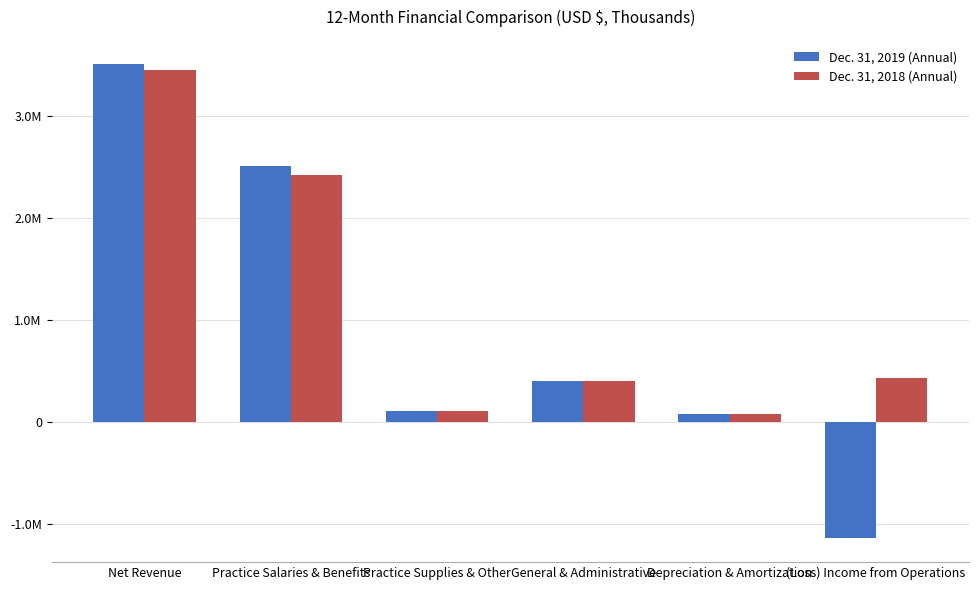

What is the average value of the Dec. 31, 2019 (Annual) series?

913757